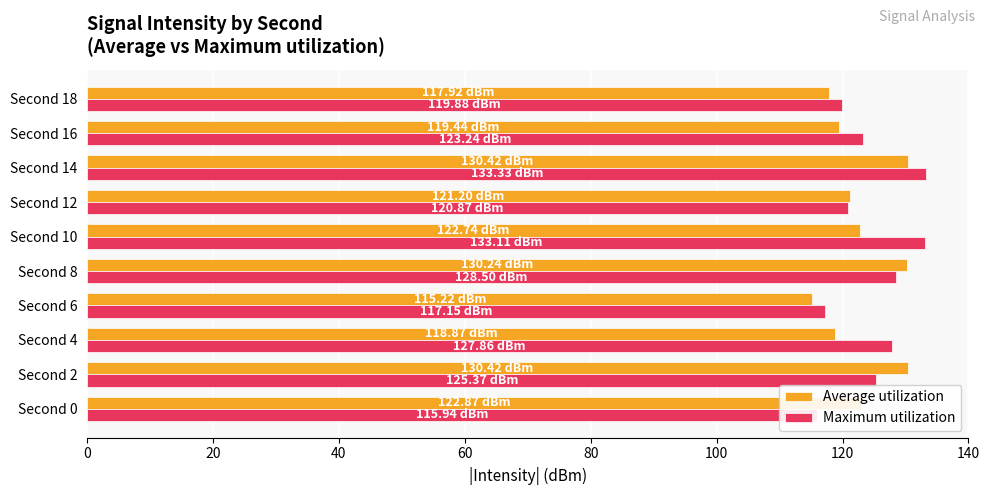

What is the value of the Average utilization bar at the 2nd from the left?

130.4